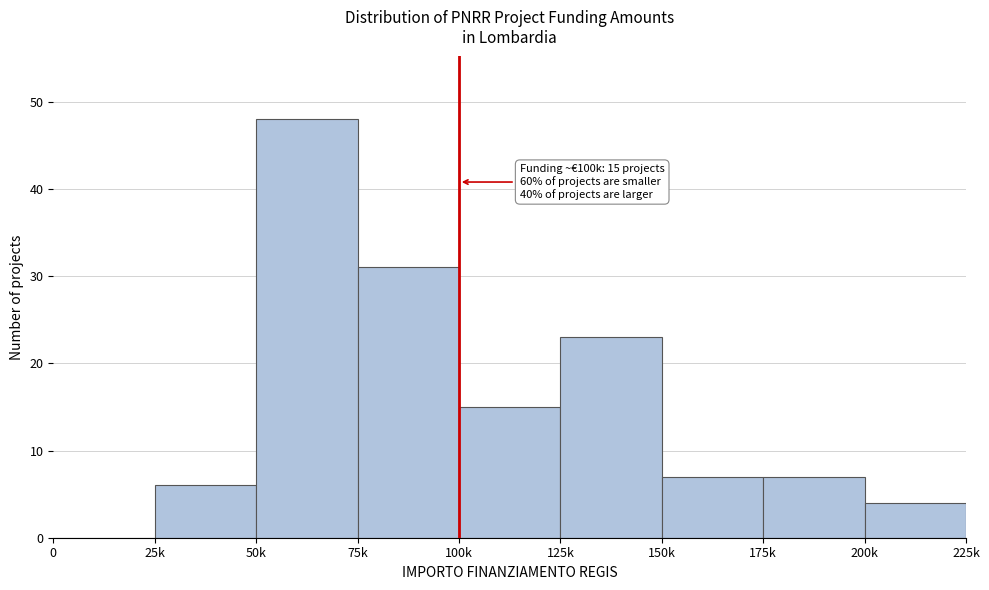

Reading left to right, extract all data points from this chart.

0=0	25k=6	50k=48	75k=31	100k=15	125k=23	150k=7	175k=7	200k=4